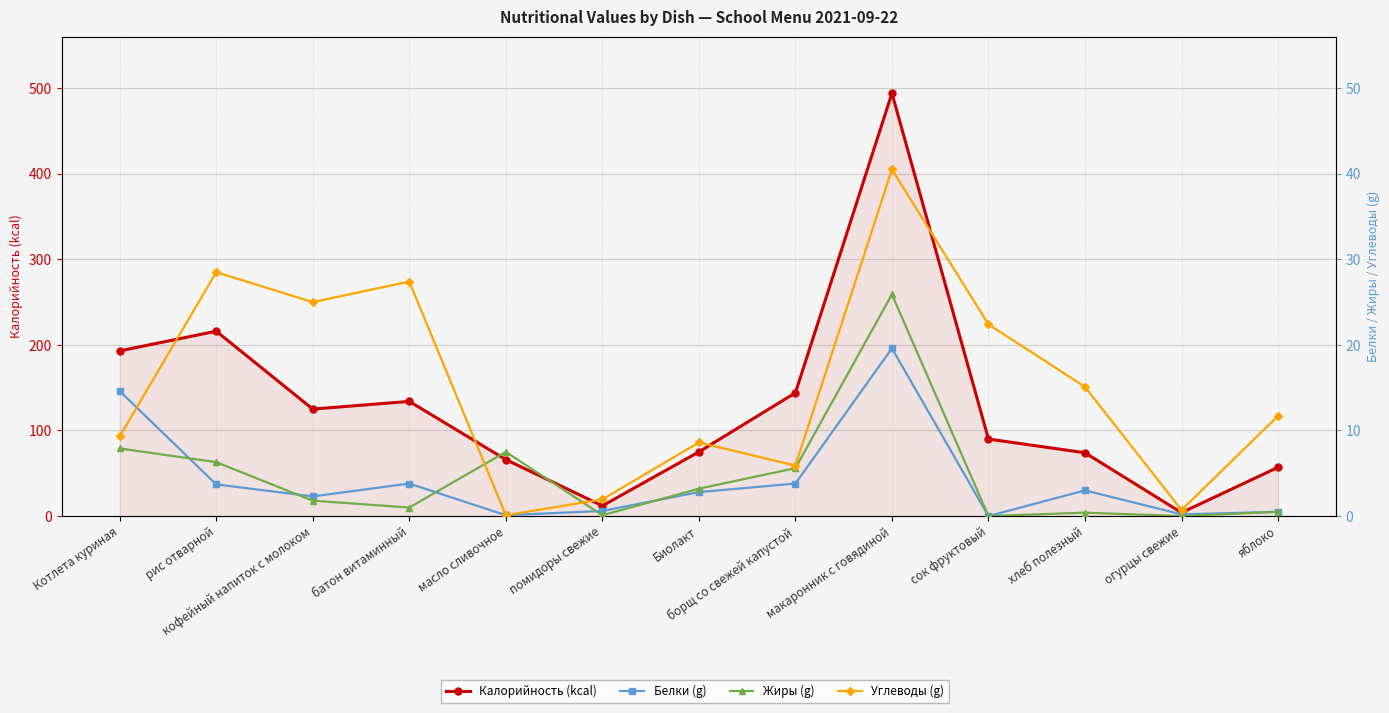

How many lines are shown in the chart?

4